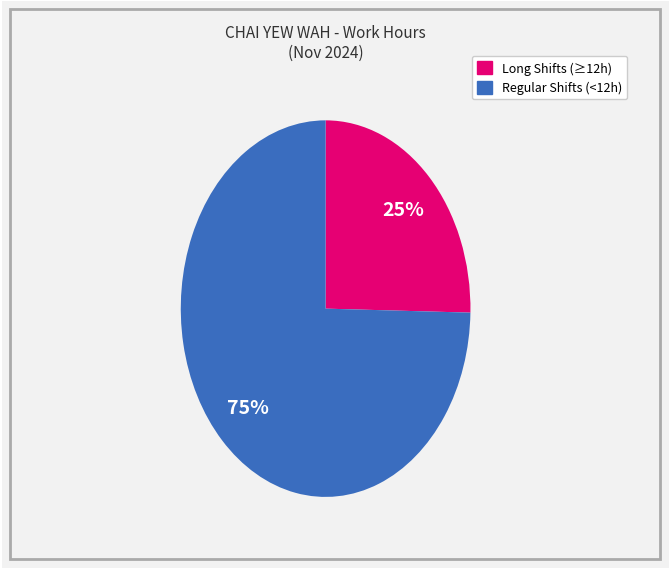

To the nearest percent, what is the average slice percentage?

50%